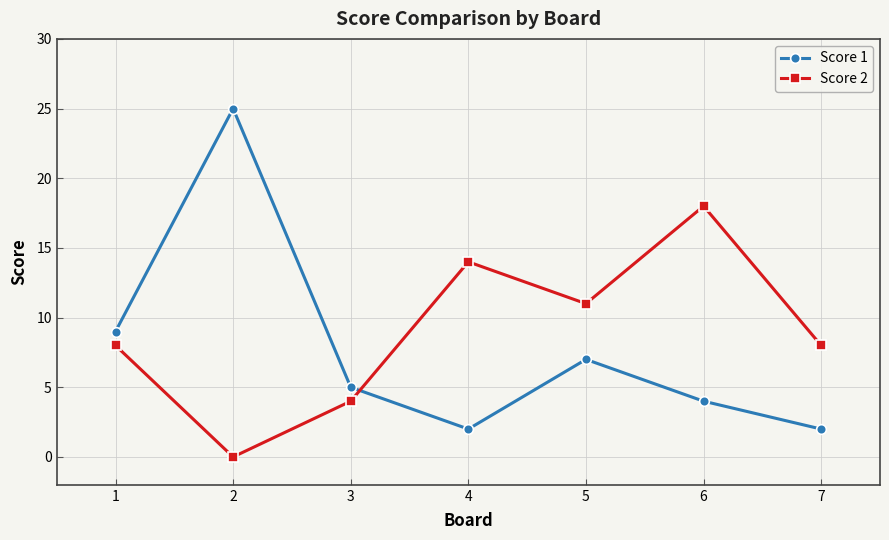

How many Score 2 values are between 4 and 14?

5